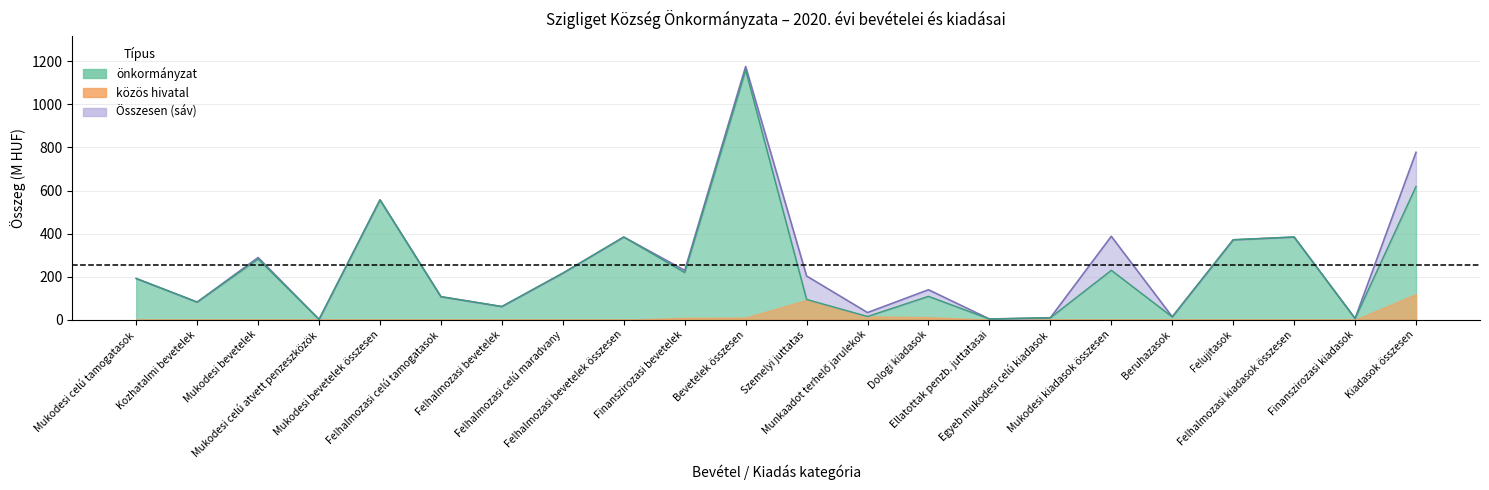

Does the chart display data point markers on the line(s)?

No